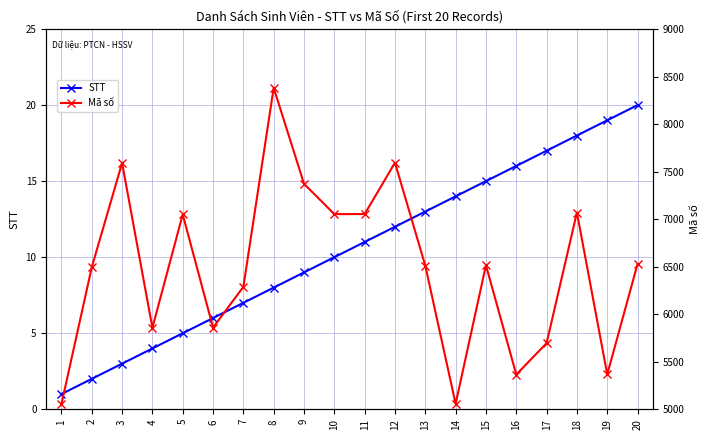

Which series has the largest range (max minus min)?

Mã số